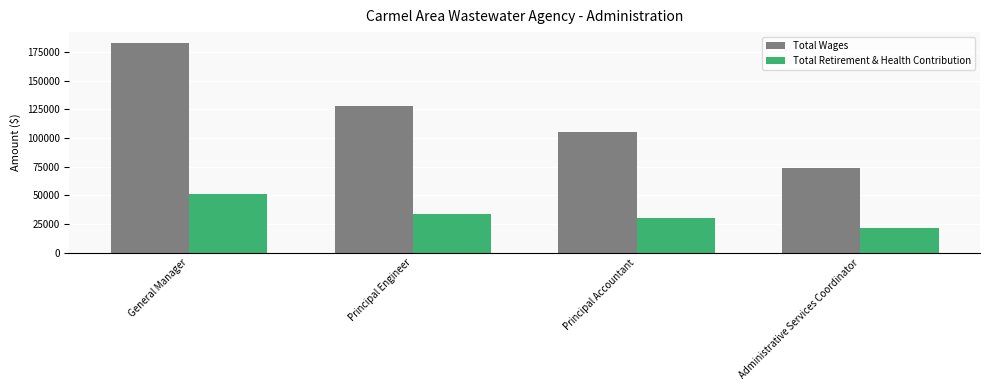

Reading right to left, transcribe all the data shown in this chart.

Total Wages: Administrative Services Coordinator=73973	Principal Accountant=104951	Principal Engineer=128131	General Manager=183297
Total Retirement & Health Contribution: Administrative Services Coordinator=21377	Principal Accountant=30487	Principal Engineer=33880	General Manager=51377